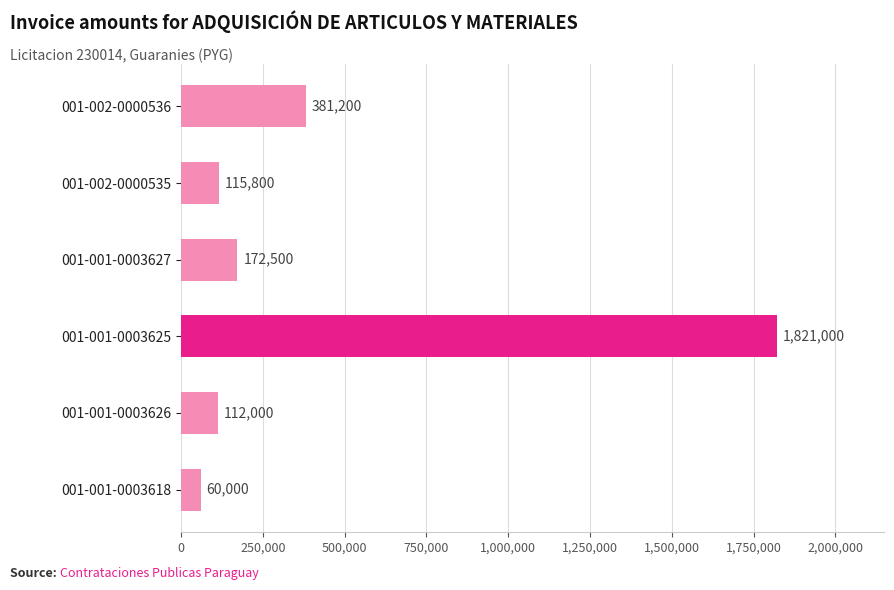

Are the bars horizontal?

Yes